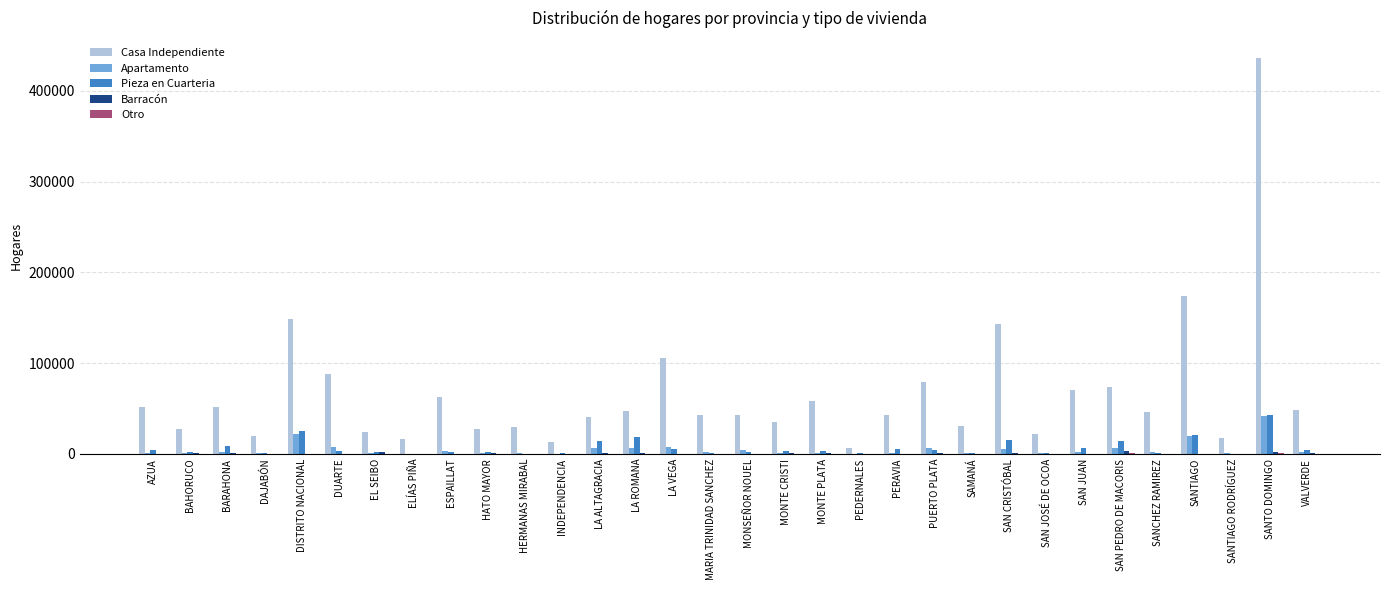

What is the sum of all Pieza en Cuarteria values?

220425